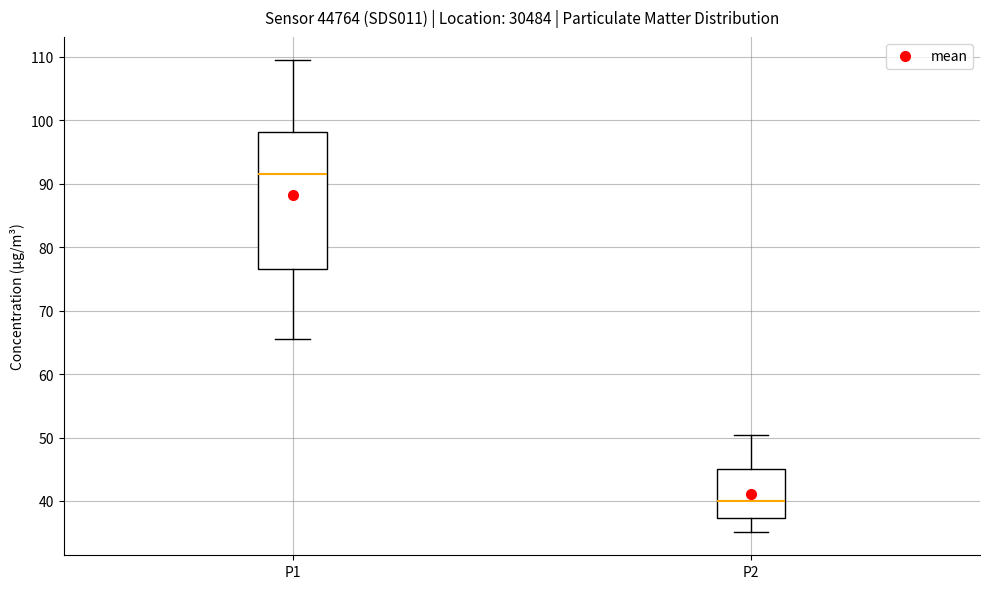

Reading left to right, transcribe this box plot: for each box, give where its median line is, the range the box spans, and where its two whiskers end, as read against the y-axis. The values are not printed on the chart, so give them approximately, as read against the axis.

P1: median 92, box 77 to 98, whiskers 66 to 109
P2: median 40, box 37 to 45, whiskers 35 to 50